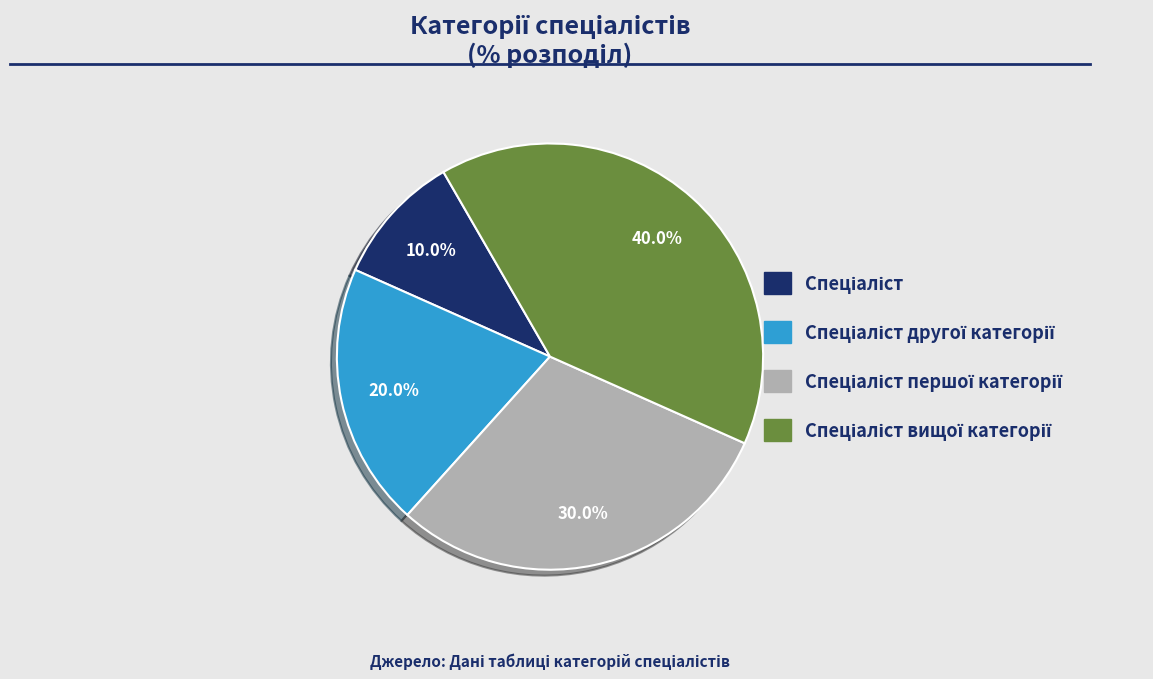

Is there a majority slice in this chart?

No